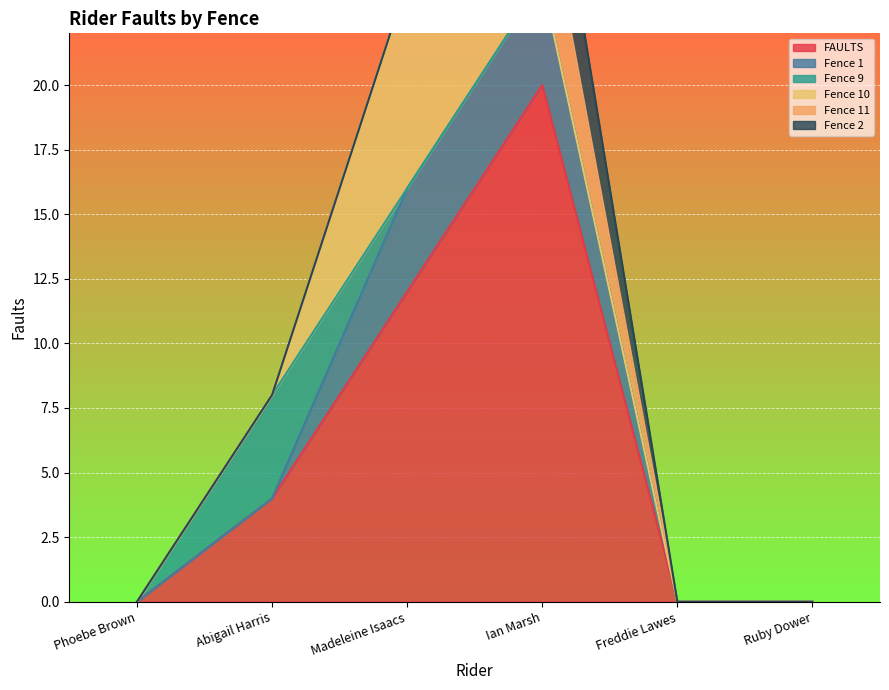

How many positive values does the Fence 2 series have?

1